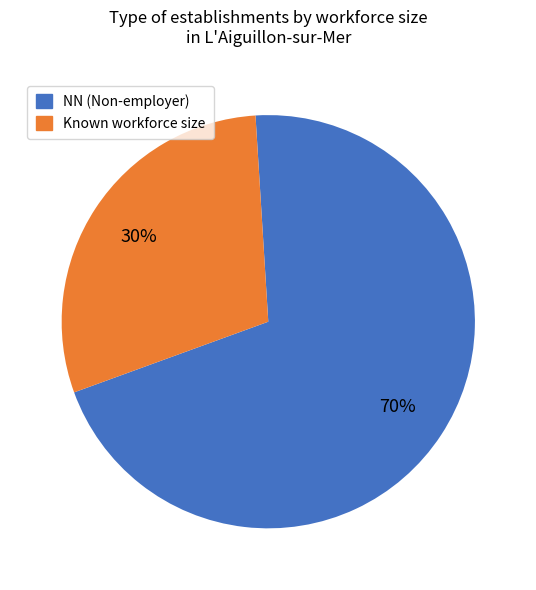

To the nearest percent, what is the average slice percentage?

50%